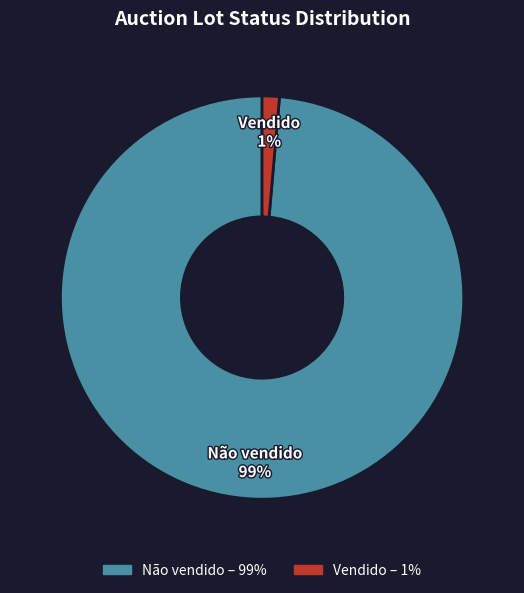

The Vendido slice represents 1% of the pie. True or false?

True